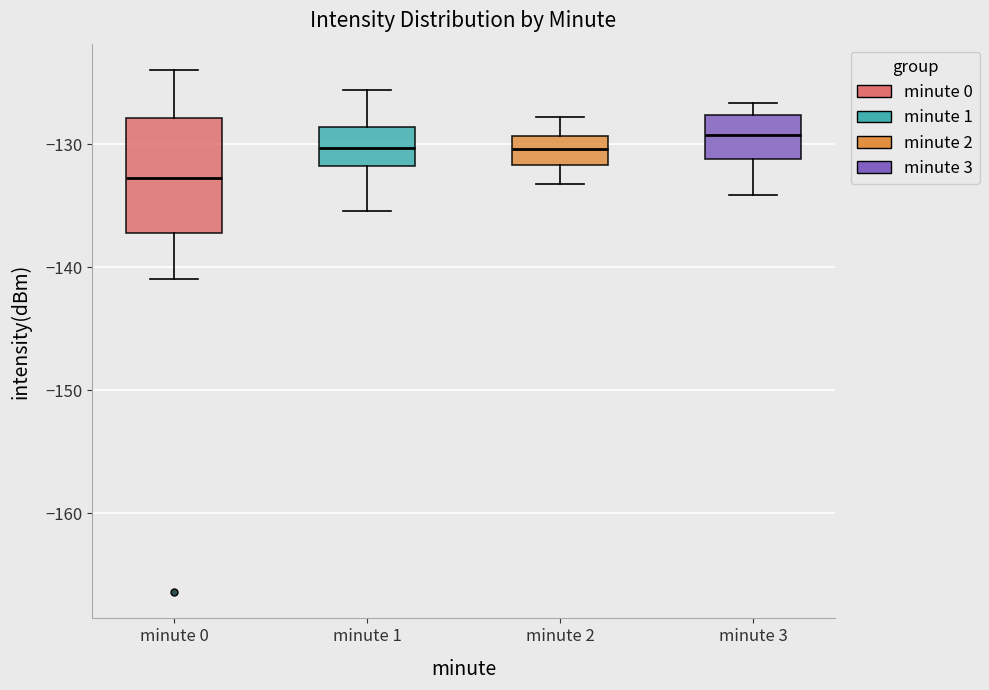

Where is the upper edge of the box for minute 3 on the y-axis? The values are not printed on the chart, so give them approximately, as read against the axis.

-128